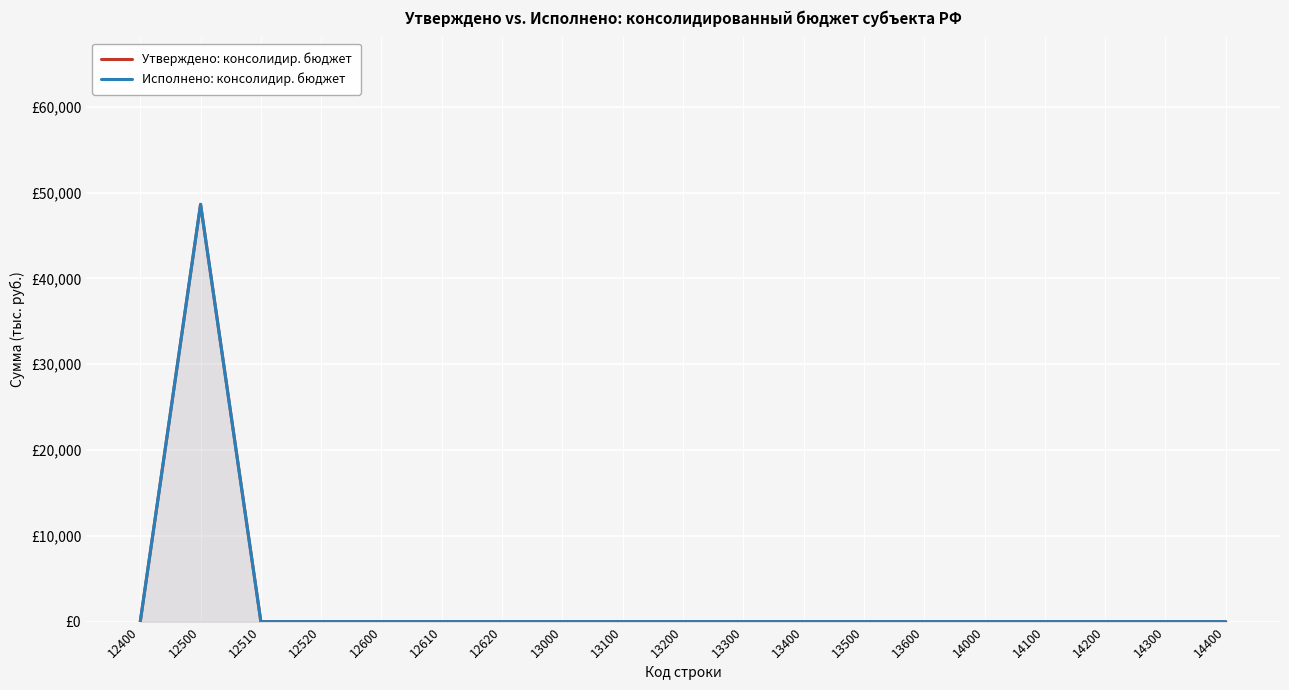

What is the average value of the Утверждено: консолидир. бюджет series?

2560